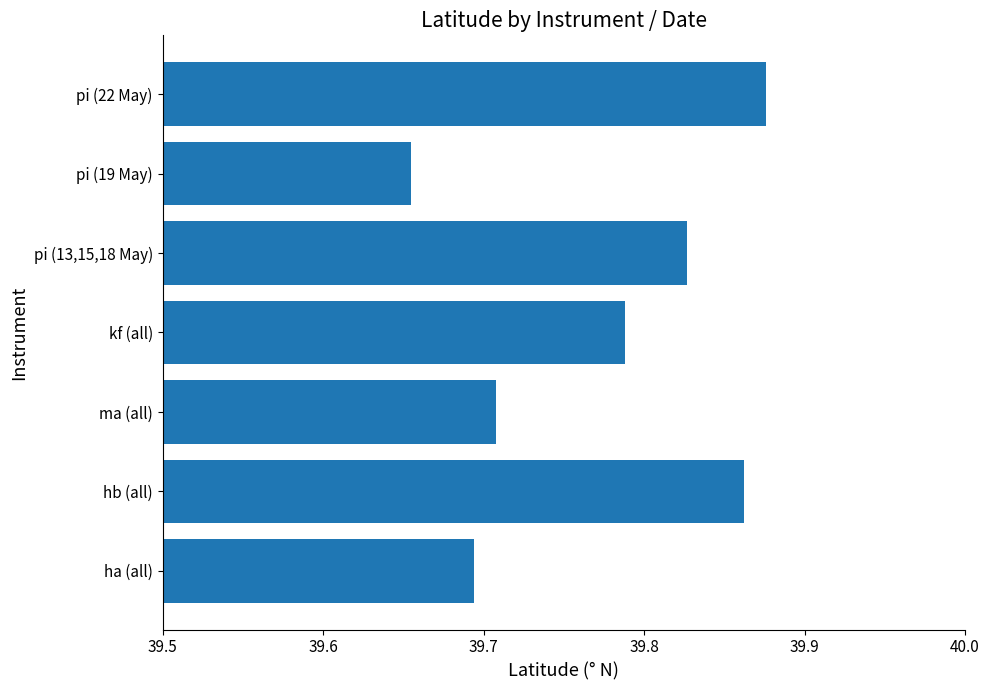

Which category has the lowest value across all series?

pi (19 May)